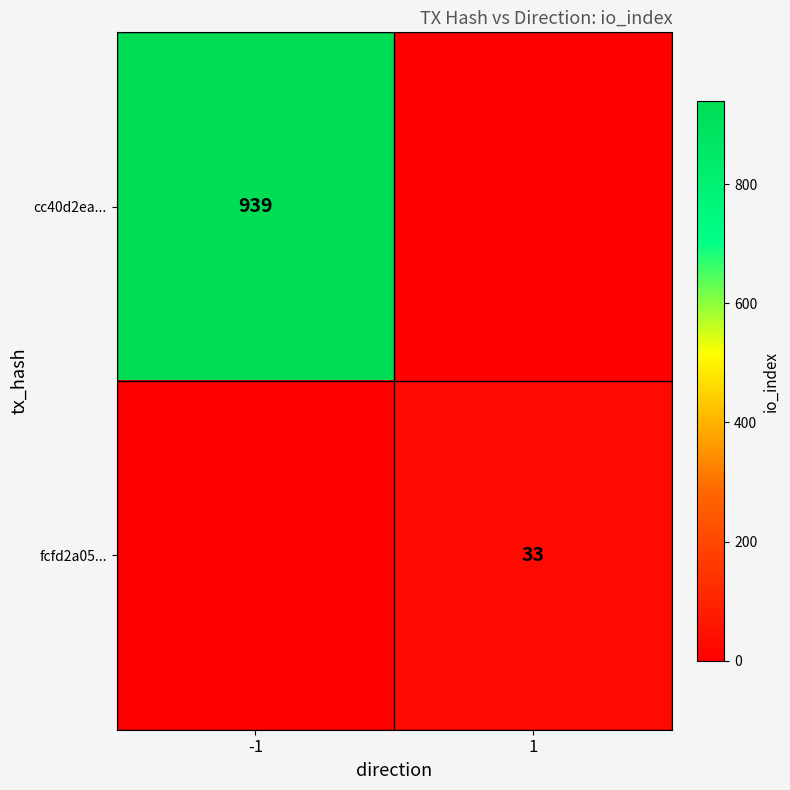

Between 1 and -1, which is larger?

-1